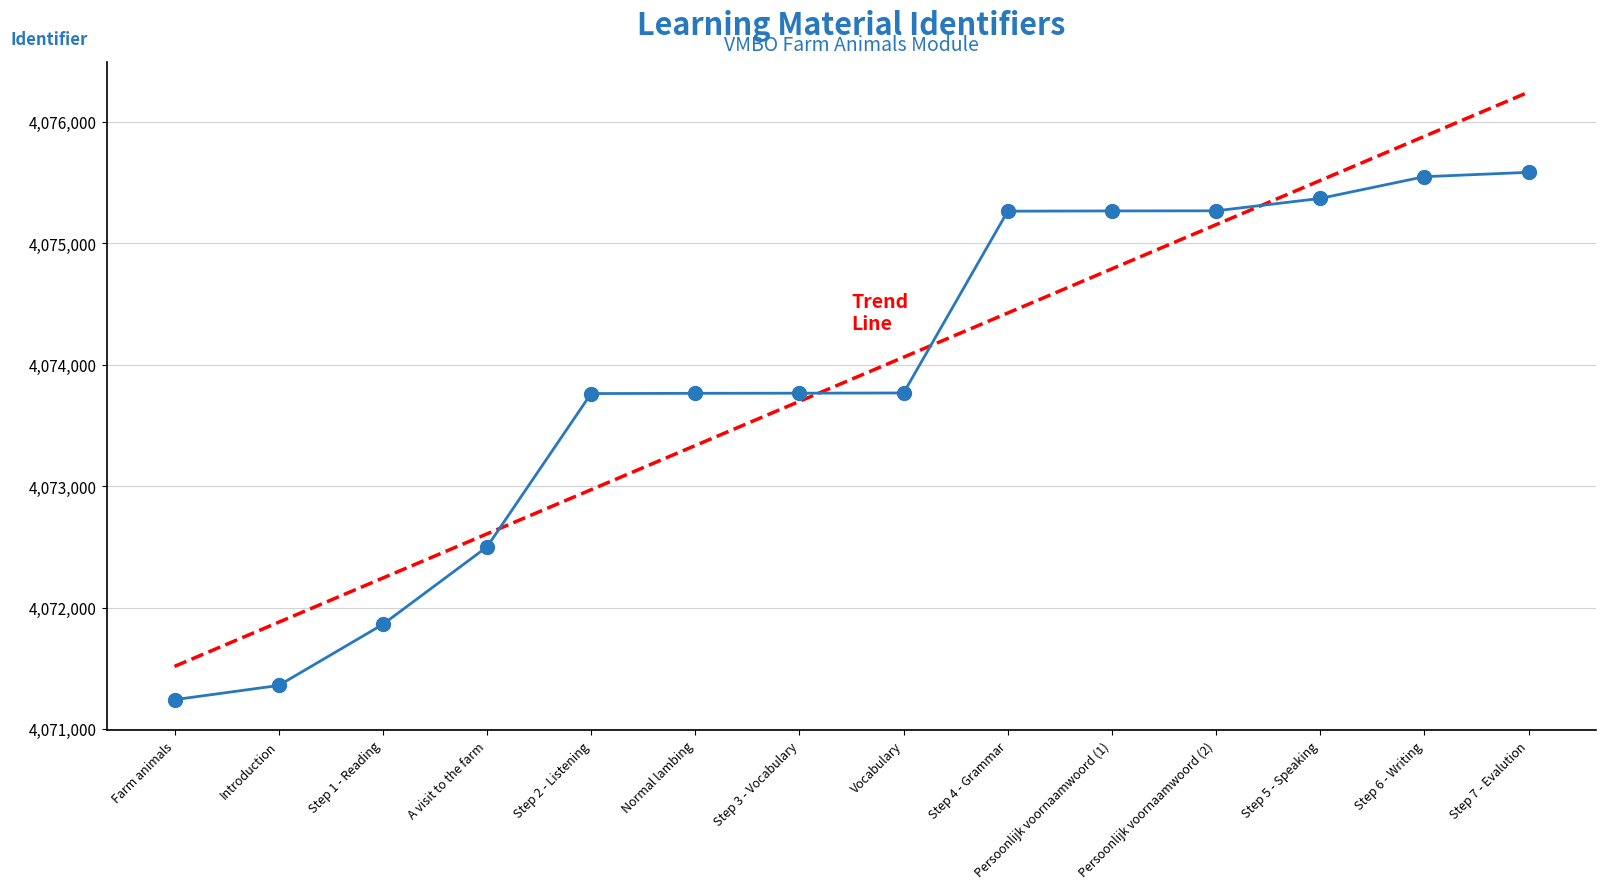

What is the sum of the values at Vocabulary and Farm animals?

8145008